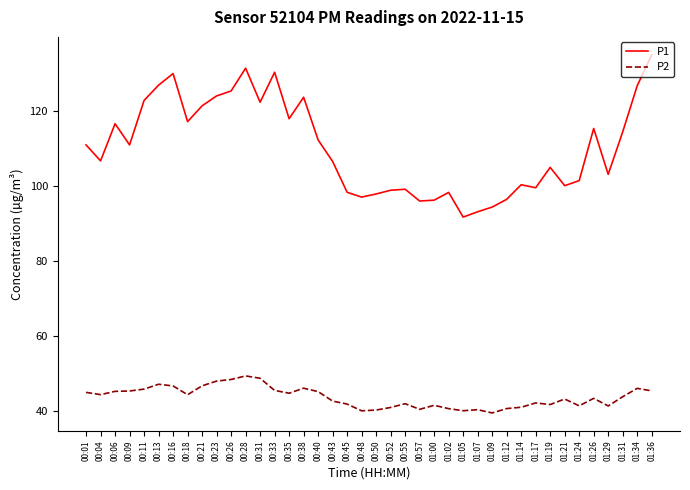

Which series has the widest spread of values?

P1